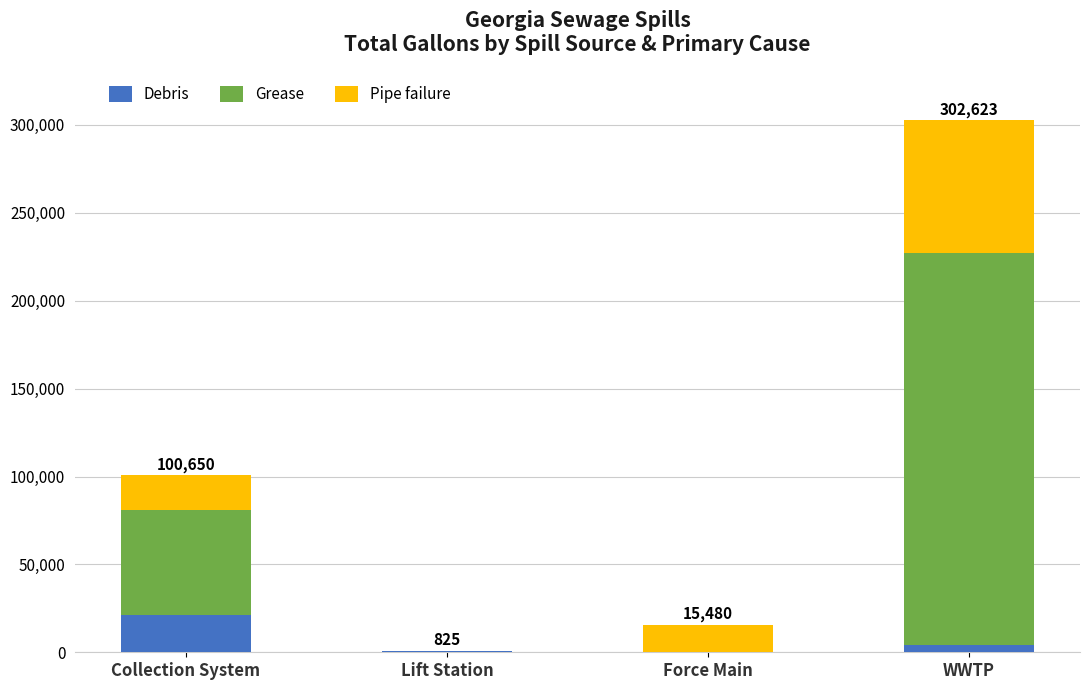

Which category has the highest value in the Debris series?

Collection System